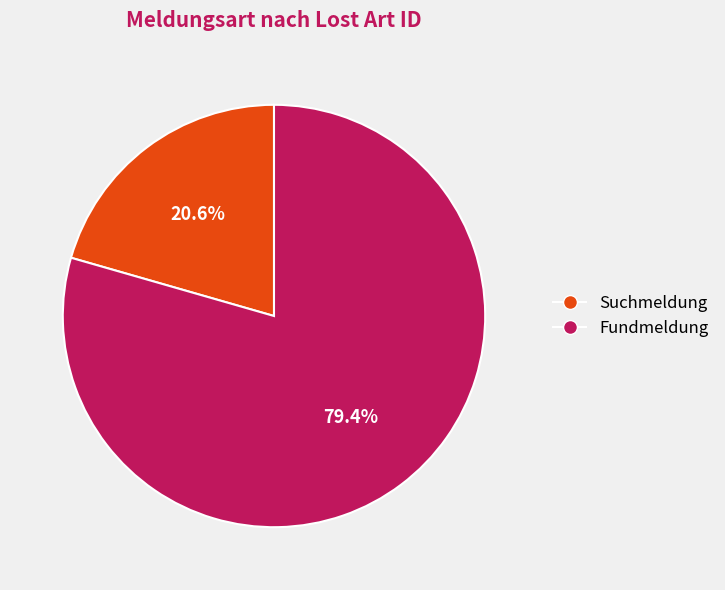

What is the smallest slice in the pie chart?

Suchmeldung